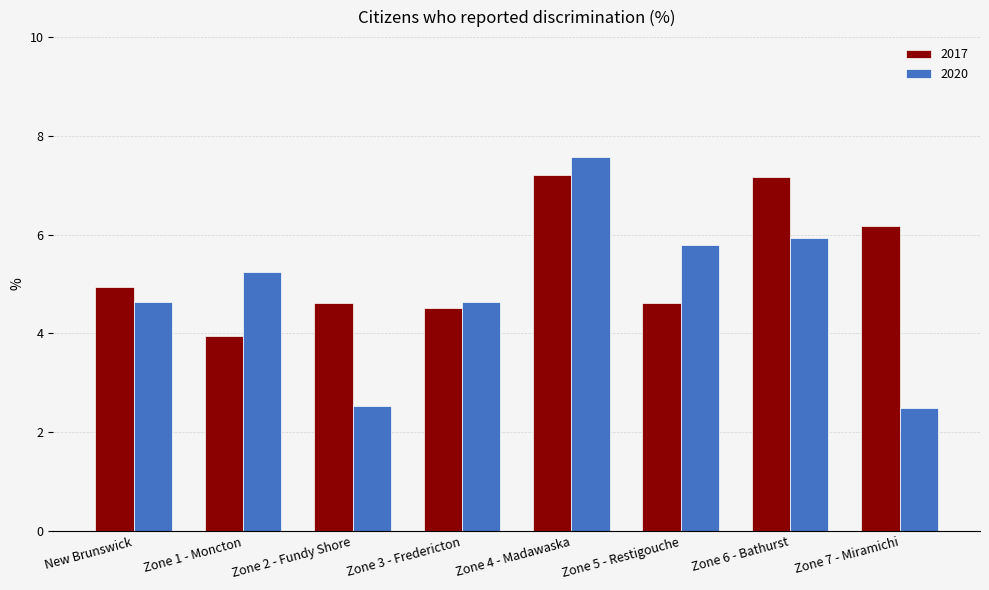

Is the value of 2017 at Zone 1 - Moncton greater than the value of 2020 at Zone 1 - Moncton?

No